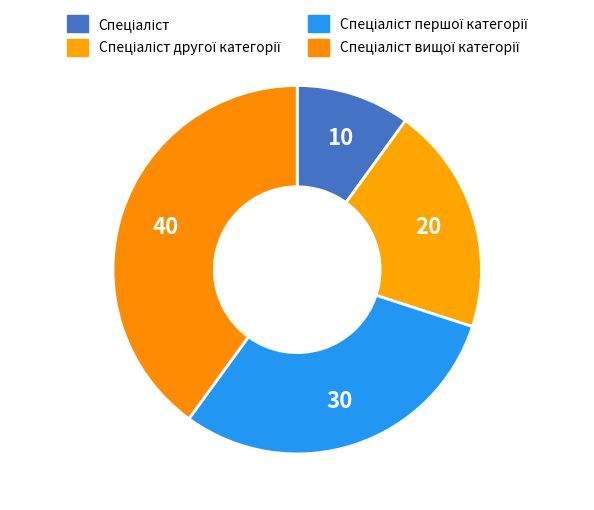

How many slices are in this pie chart?

4